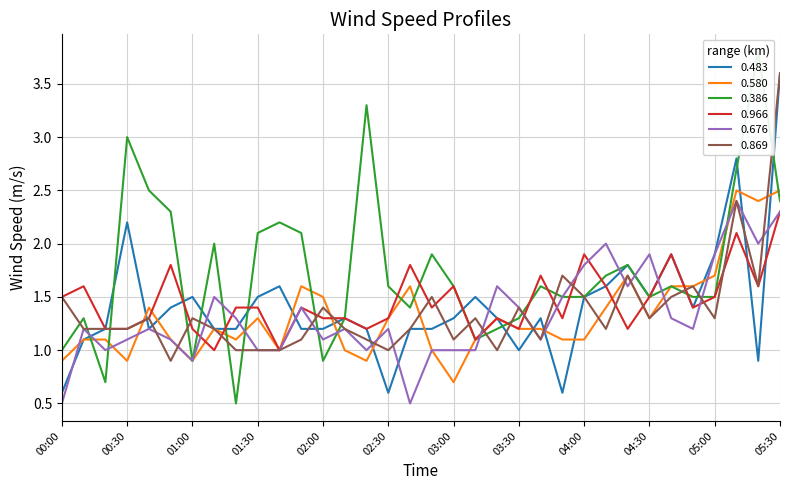

Rank the categories by 0.869 value from lowest to highest.

00:50, 01:20, 01:30, 01:40, 02:30, 03:20, 01:50, 02:20, 03:00, 03:40, 00:10, 00:20, 00:30, 01:10, 02:10, 02:40, 04:10, 00:40, 01:00, 03:10, 04:30, 05:00, 02:00, 03:30, 00:00, 02:50, 04:00, 04:40, 04:50, 05:20, 03:50, 04:20, 05:10, 05:30